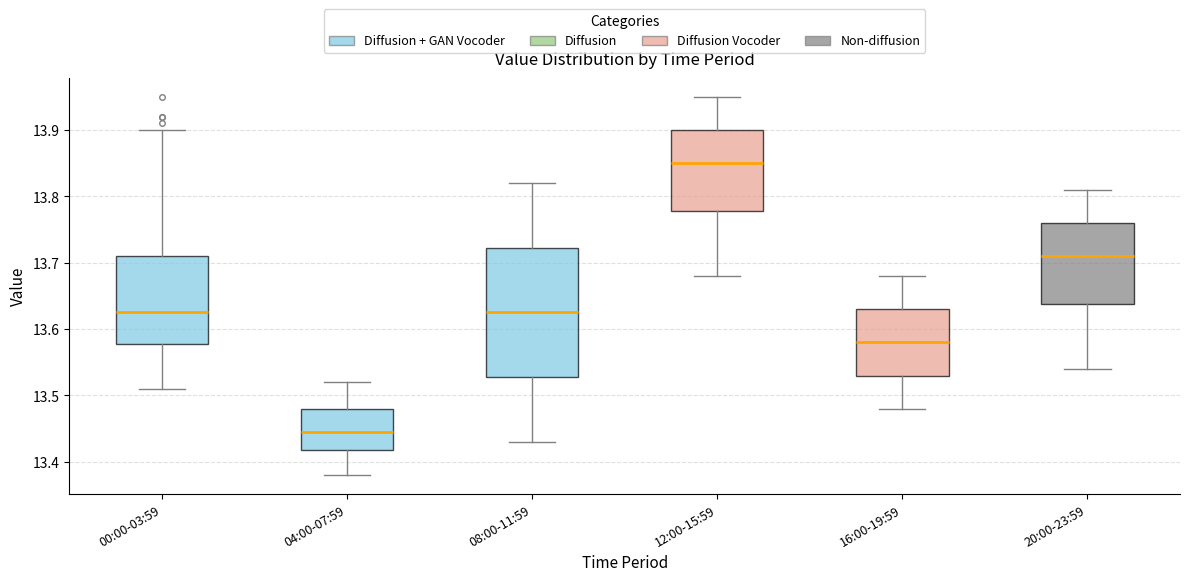

Which box's median line is the lowest?

04:00-07:59